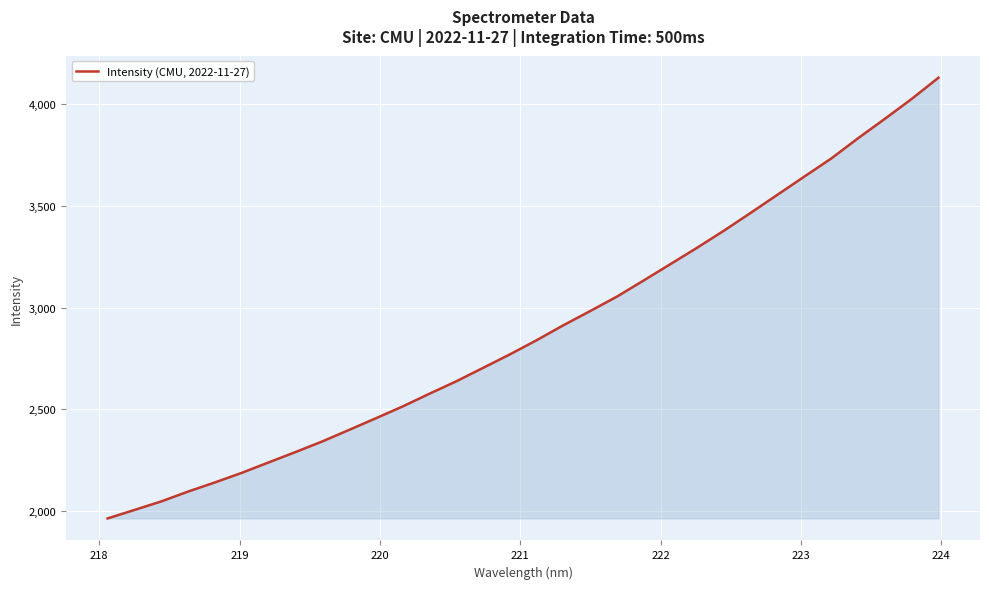

What is the smallest value displayed?

1964.5